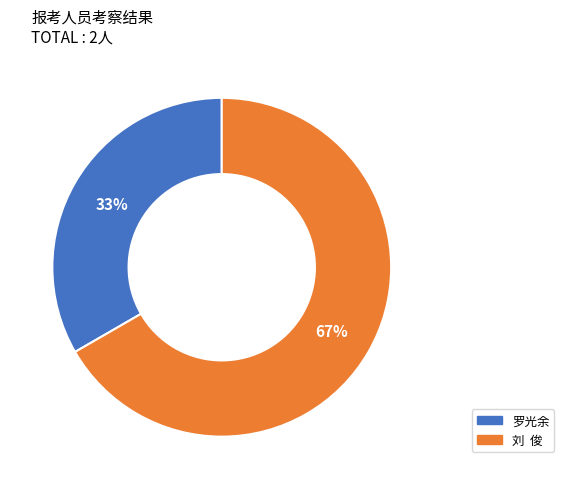

Which has a higher value, 罗光余 or 刘 俊?

刘 俊